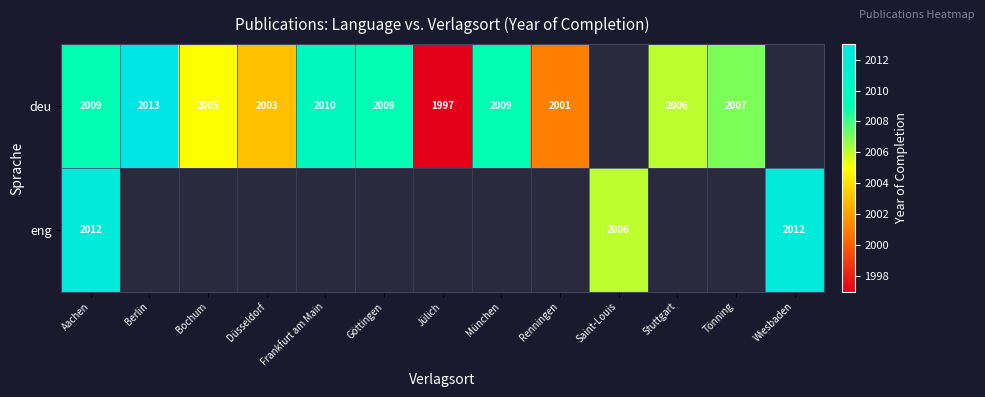

What is the sum of the deu values at Göttingen and Jülich?

4006